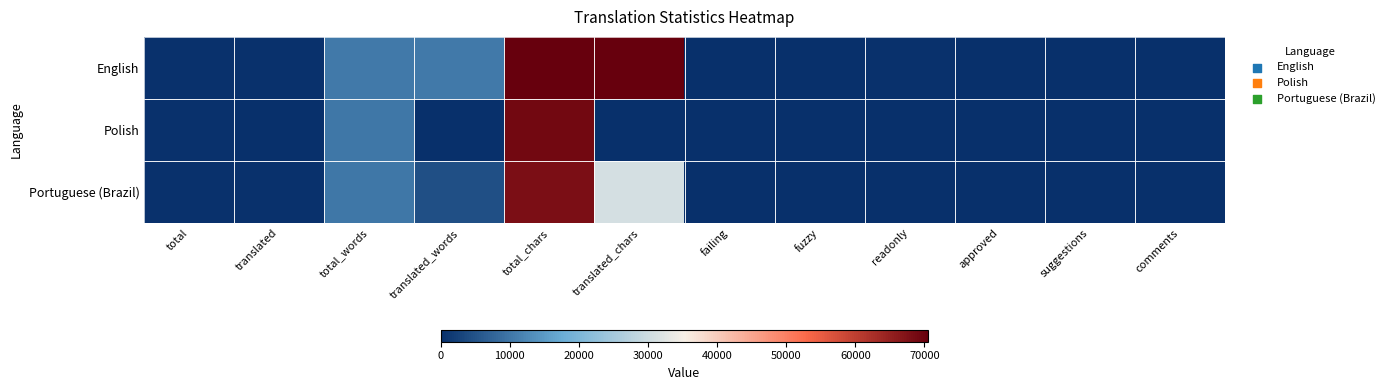

Between total_words and failing, which is larger?

total_words